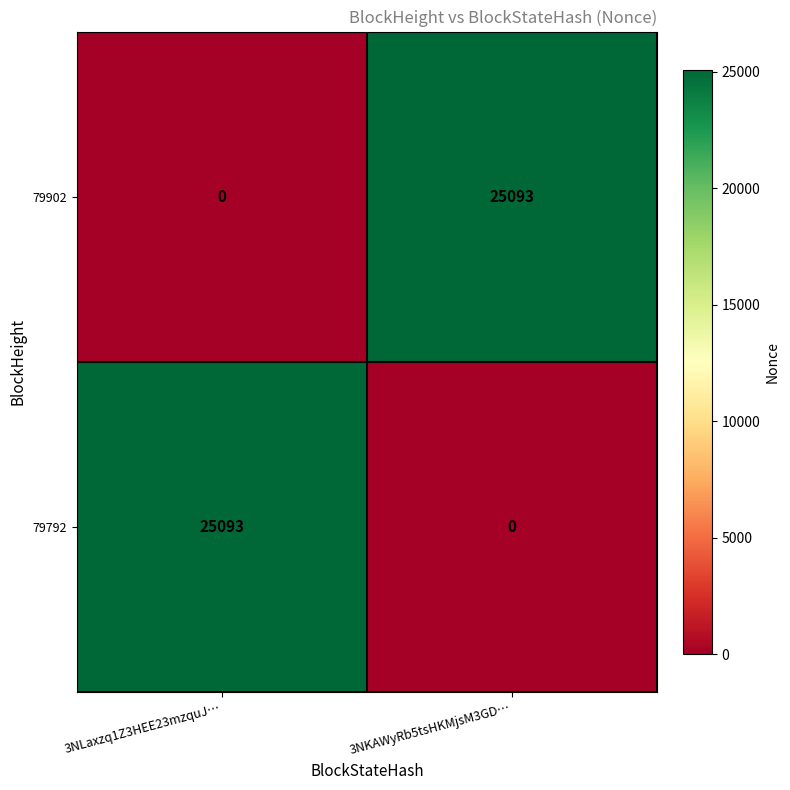

Reading left to right, list all the values displayed in this chart.

79902: 0	25093
79792: 25093	0